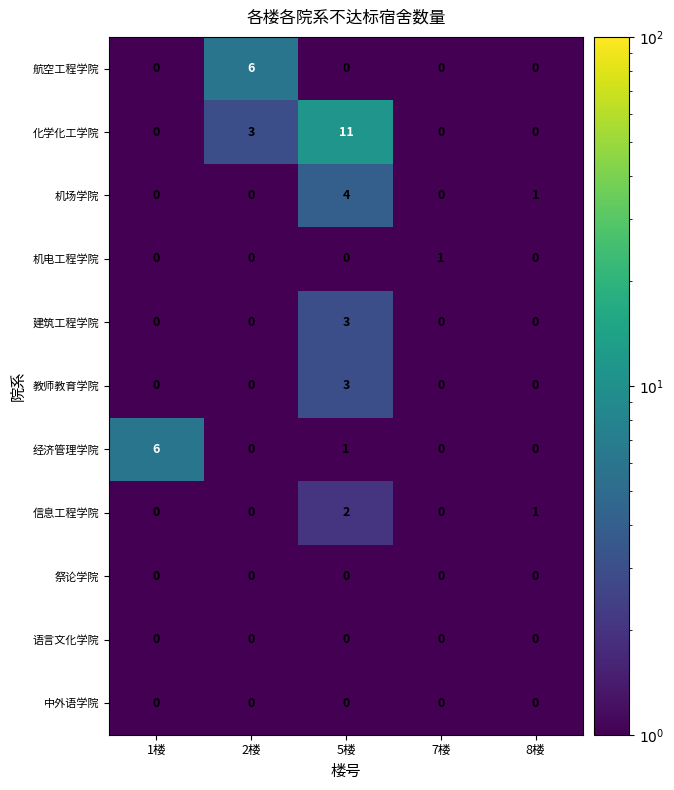

Count the number of categories in the chart.

5